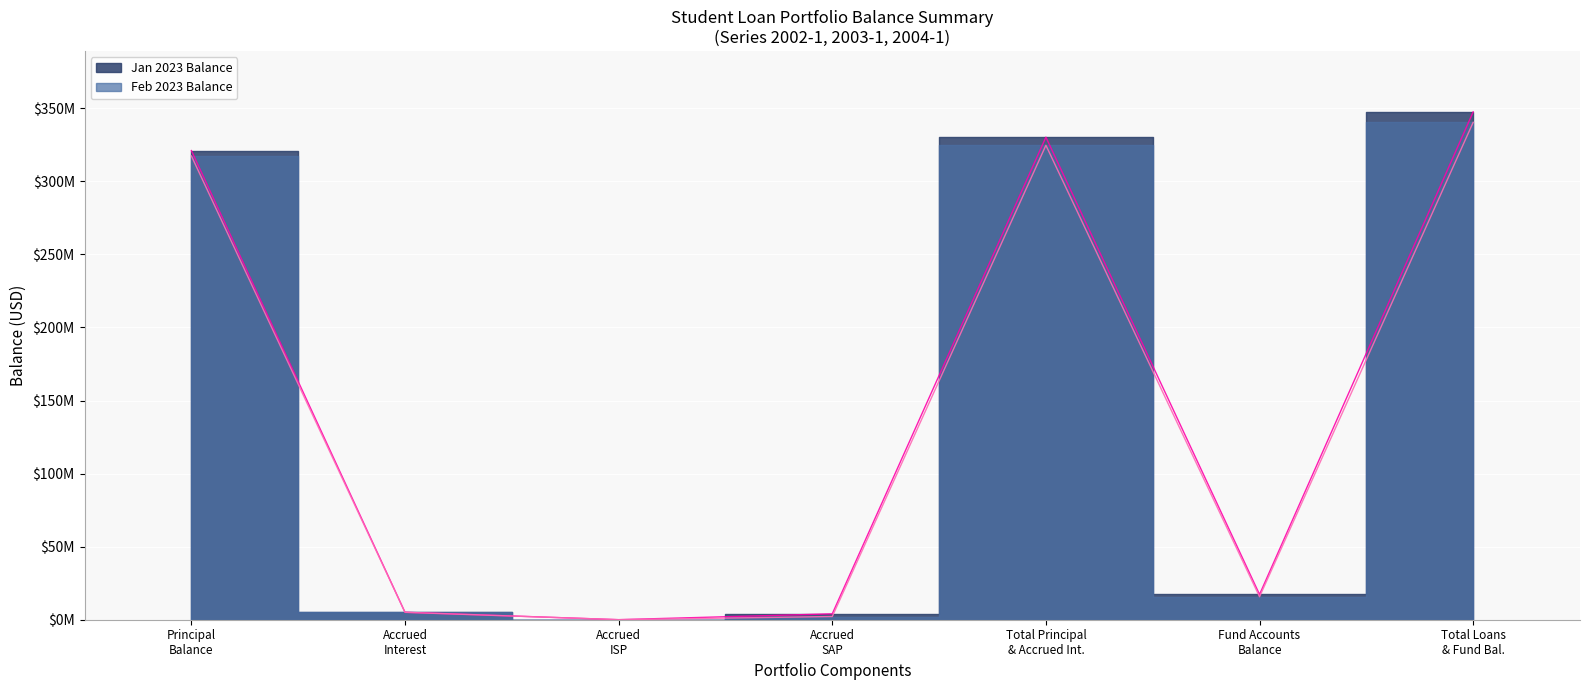

What is the spread (max minus min) of values at Total Loans & Fund Bal.?

7149471.4